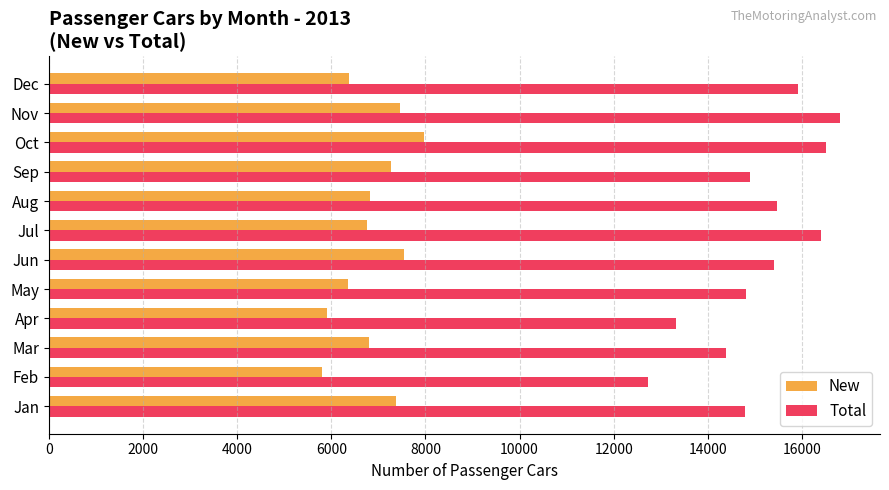

Rank the series by their average value, from highest to lowest.

Total, New